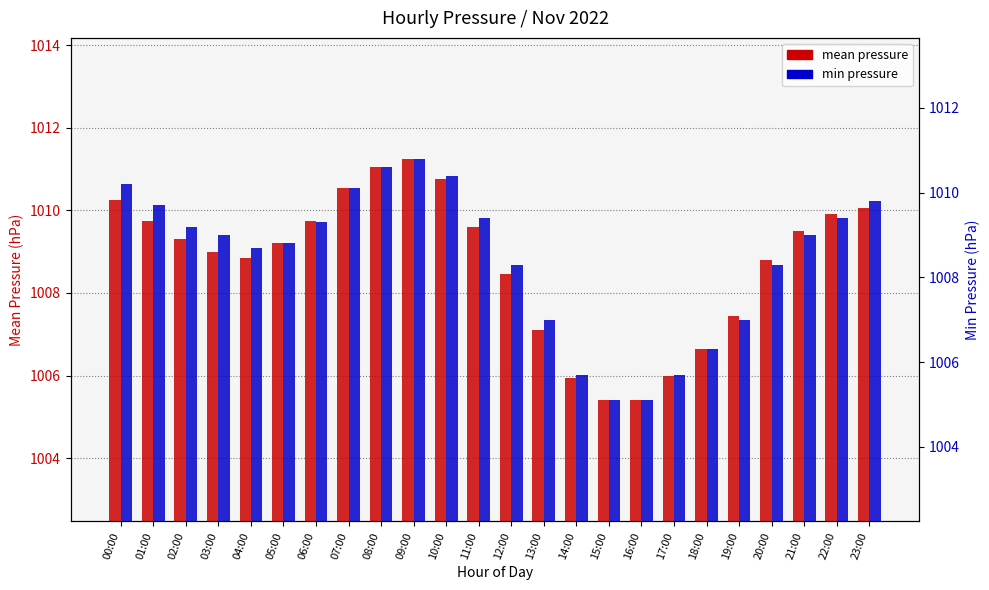

Reading left to right, extract all data points from this chart.

mean pressure: 00:00=1010.2	01:00=1009.8	02:00=1009.3	03:00=1009.0	04:00=1008.9	05:00=1009.2	06:00=1009.8	07:00=1010.5	08:00=1011.0	09:00=1011.2	10:00=1010.8	11:00=1009.6	12:00=1008.5	13:00=1007.1	14:00=1006.0	15:00=1005.4	16:00=1005.4	17:00=1006.0	18:00=1006.6	19:00=1007.5	20:00=1008.8	21:00=1009.5	22:00=1009.9	23:00=1010.0
min pressure: 00:00=1010.2	01:00=1009.7	02:00=1009.2	03:00=1009.0	04:00=1008.7	05:00=1008.8	06:00=1009.3	07:00=1010.1	08:00=1010.6	09:00=1010.8	10:00=1010.4	11:00=1009.4	12:00=1008.3	13:00=1007.0	14:00=1005.7	15:00=1005.1	16:00=1005.1	17:00=1005.7	18:00=1006.3	19:00=1007.0	20:00=1008.3	21:00=1009.0	22:00=1009.4	23:00=1009.8